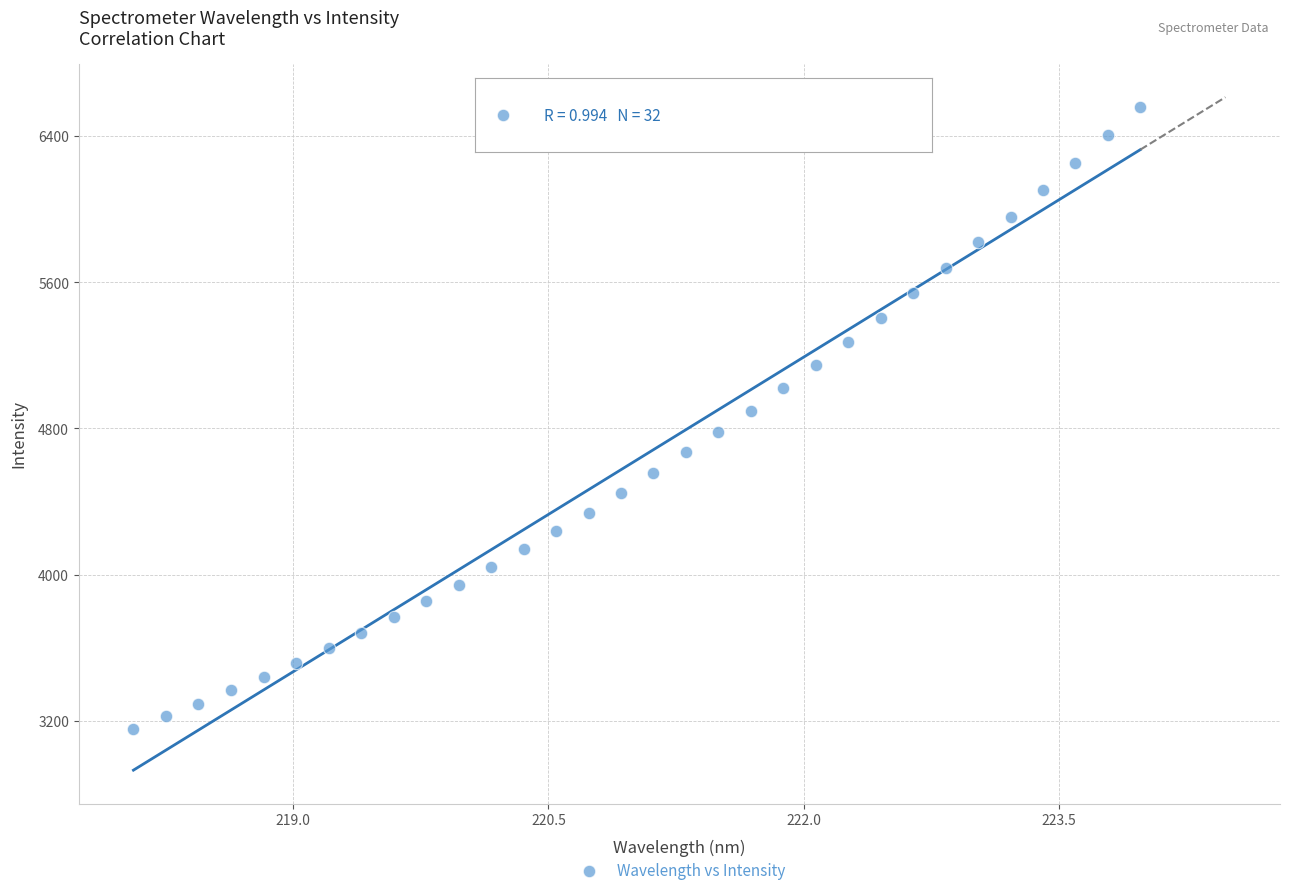

What is the range of X values (max minus min)?

5.9